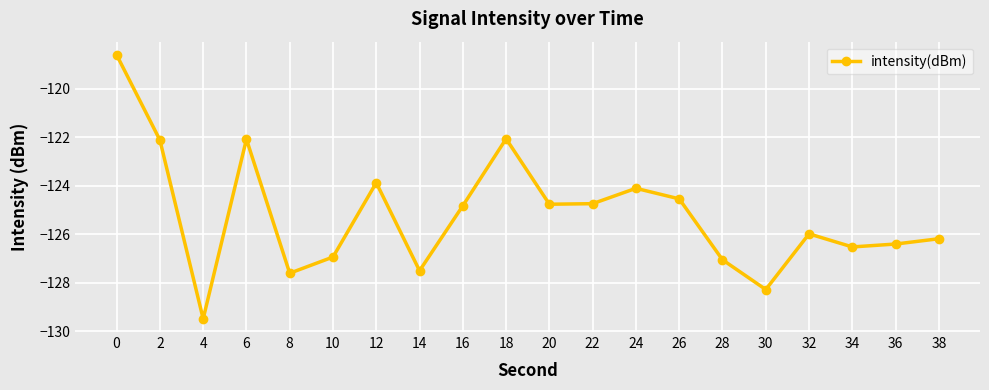

What is the change in value from 10 to 26?

+2.4